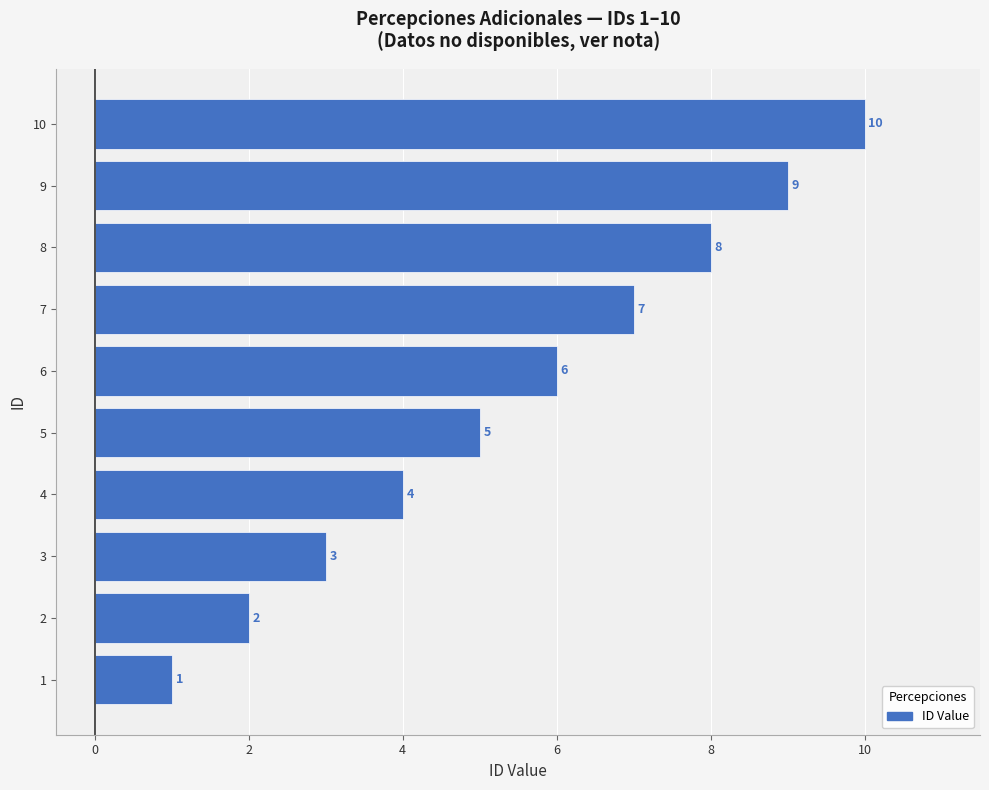

At which category does the chart reach its minimum across all series?

1